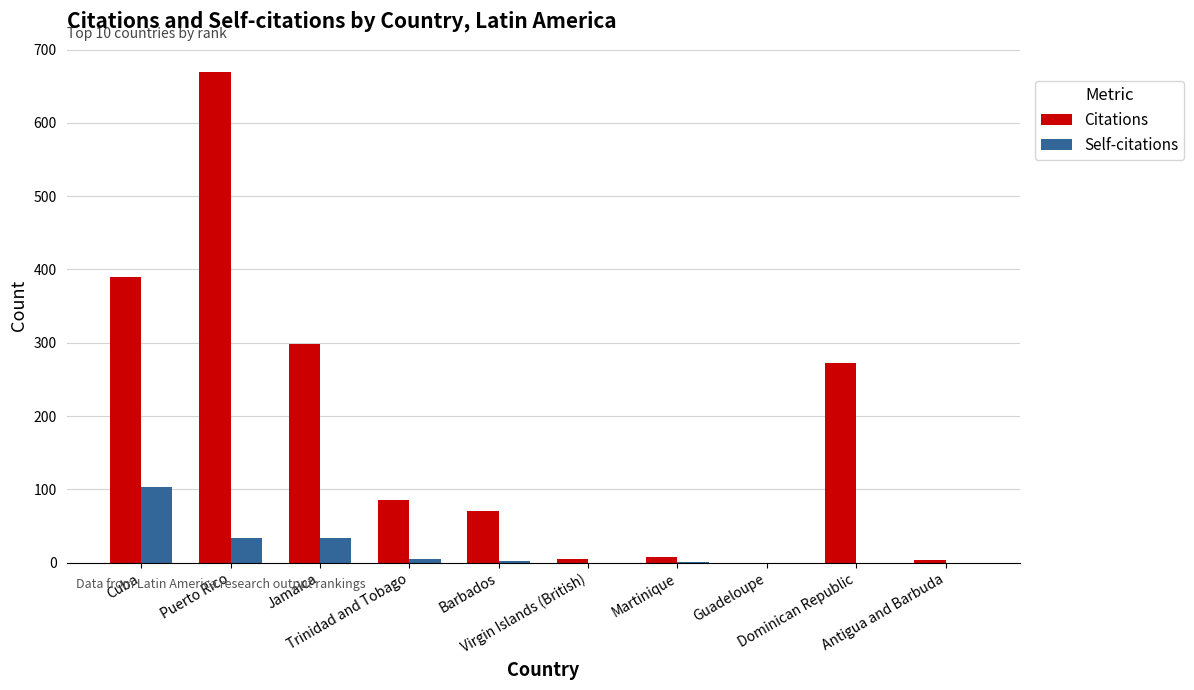

What is the sum of all Self-citations values?

179